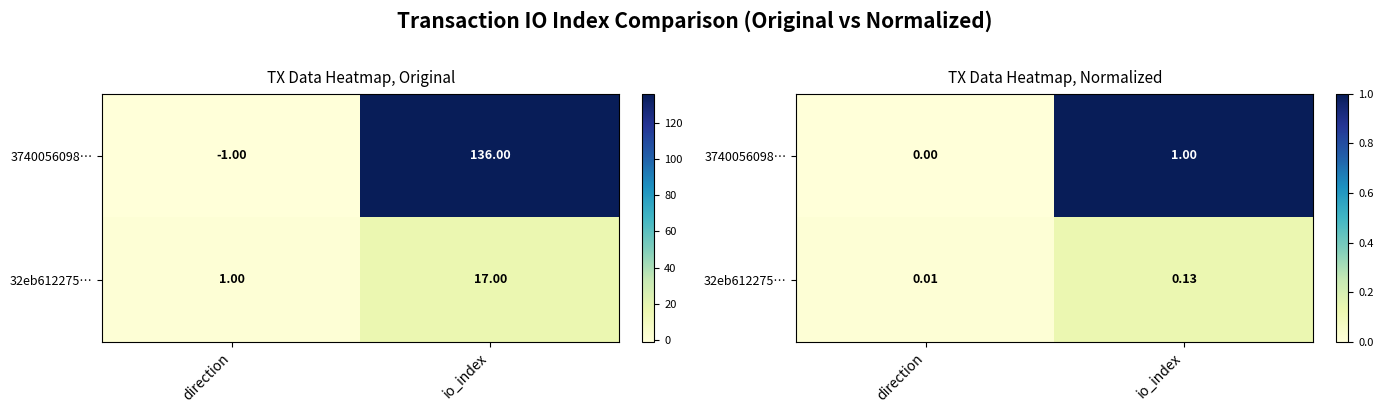

How many distinct data groups are displayed?

2